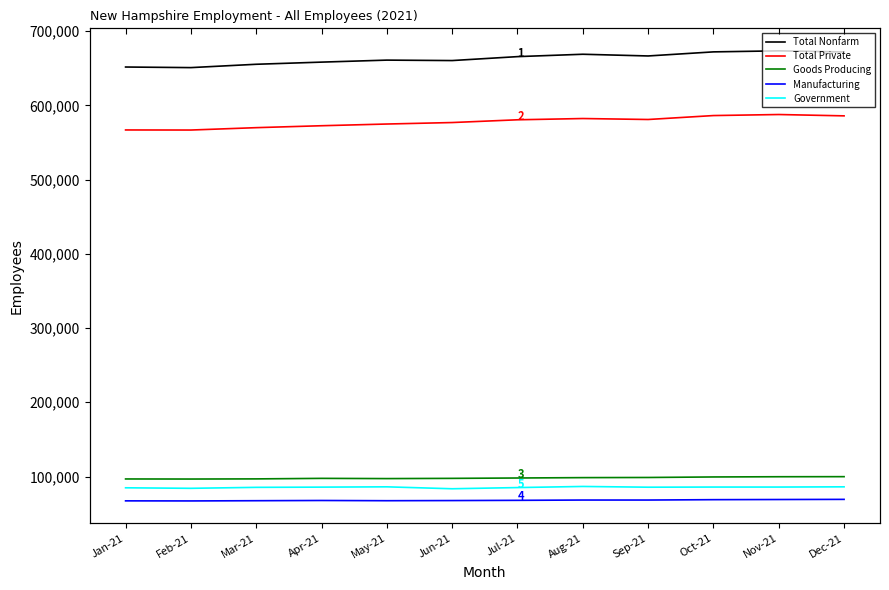

What is the value of the Total Private point at the 7th from the left?

580600